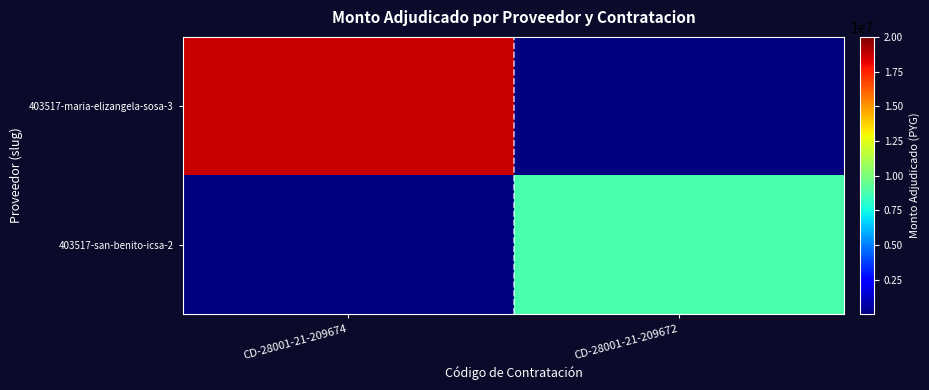

How many distinct data groups are displayed?

2